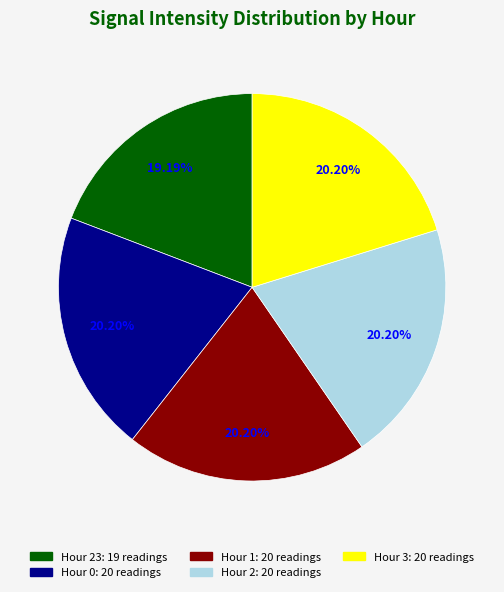

Is there any slice that represents more than half of the pie?

No